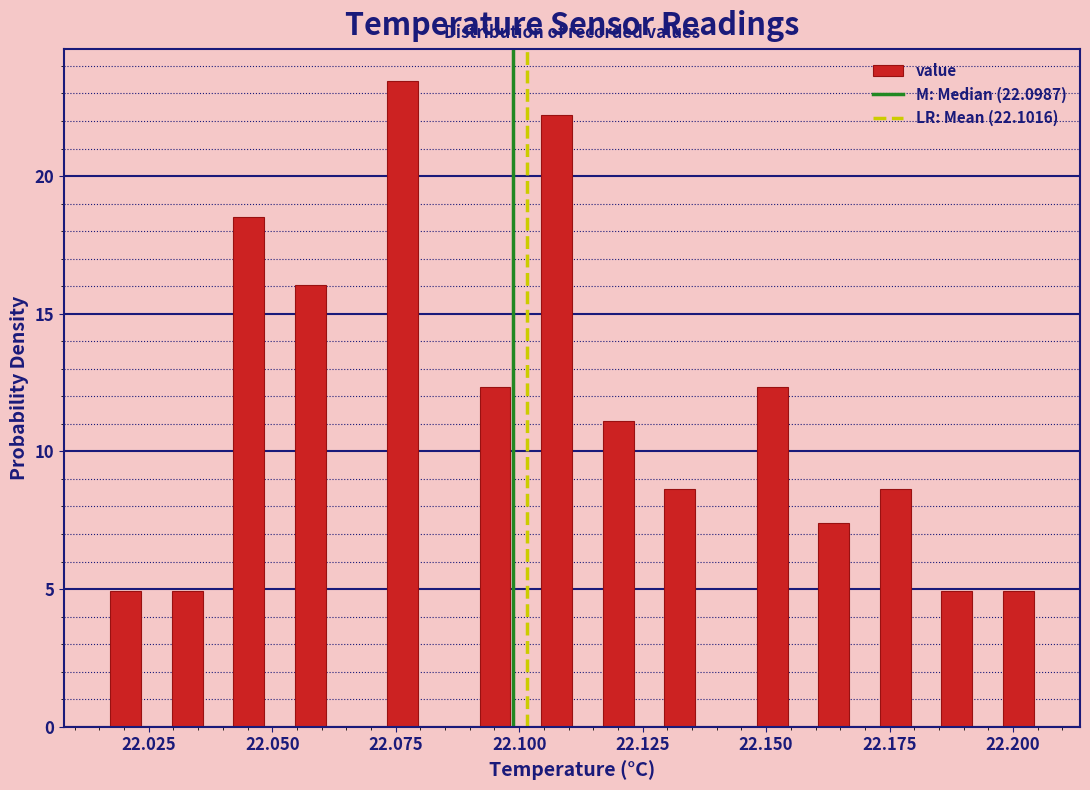

Read against the x-axis, roughly where is the centre of the tallest bar?

22.075